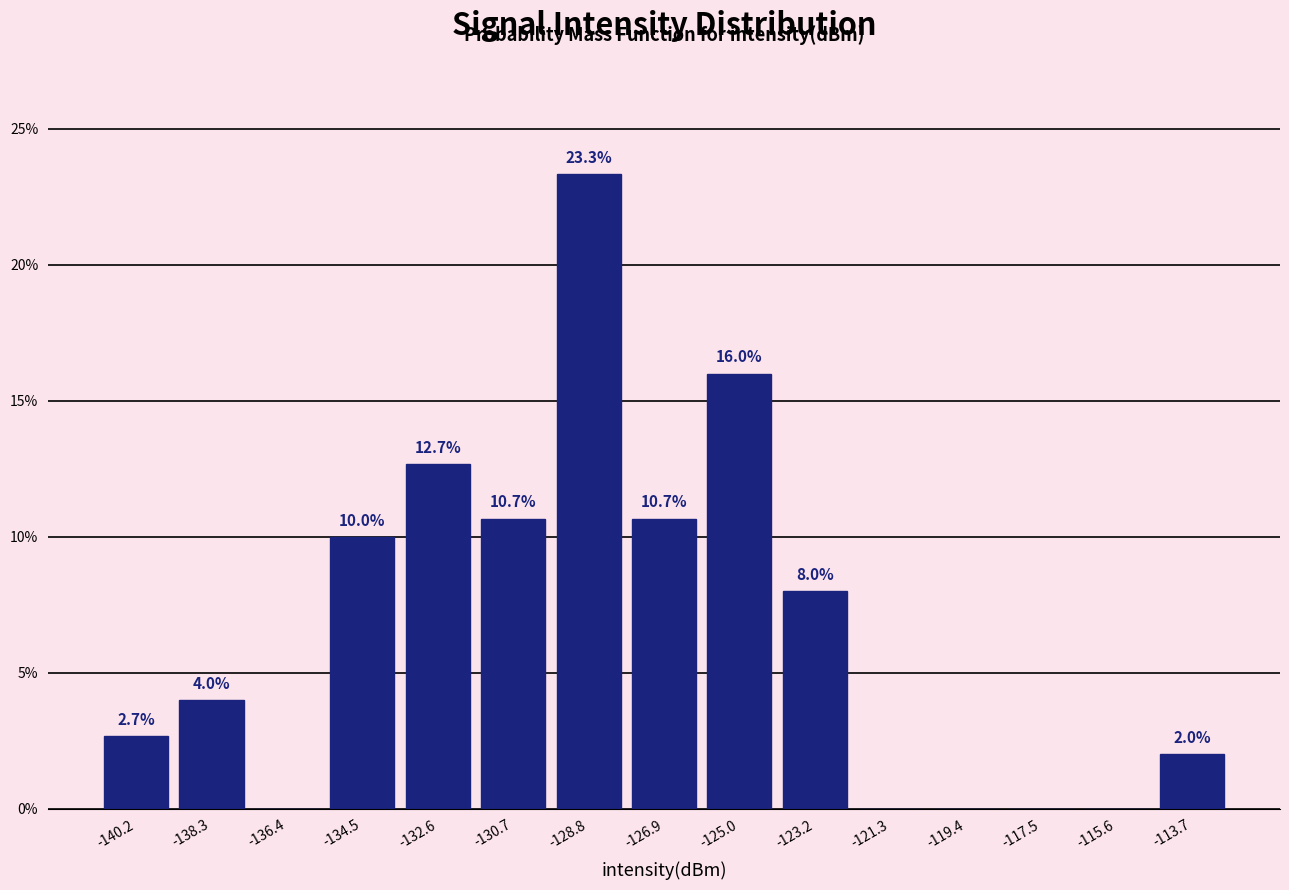

Over which range of the x-axis is the bar tallest?

-129.8 to -127.8